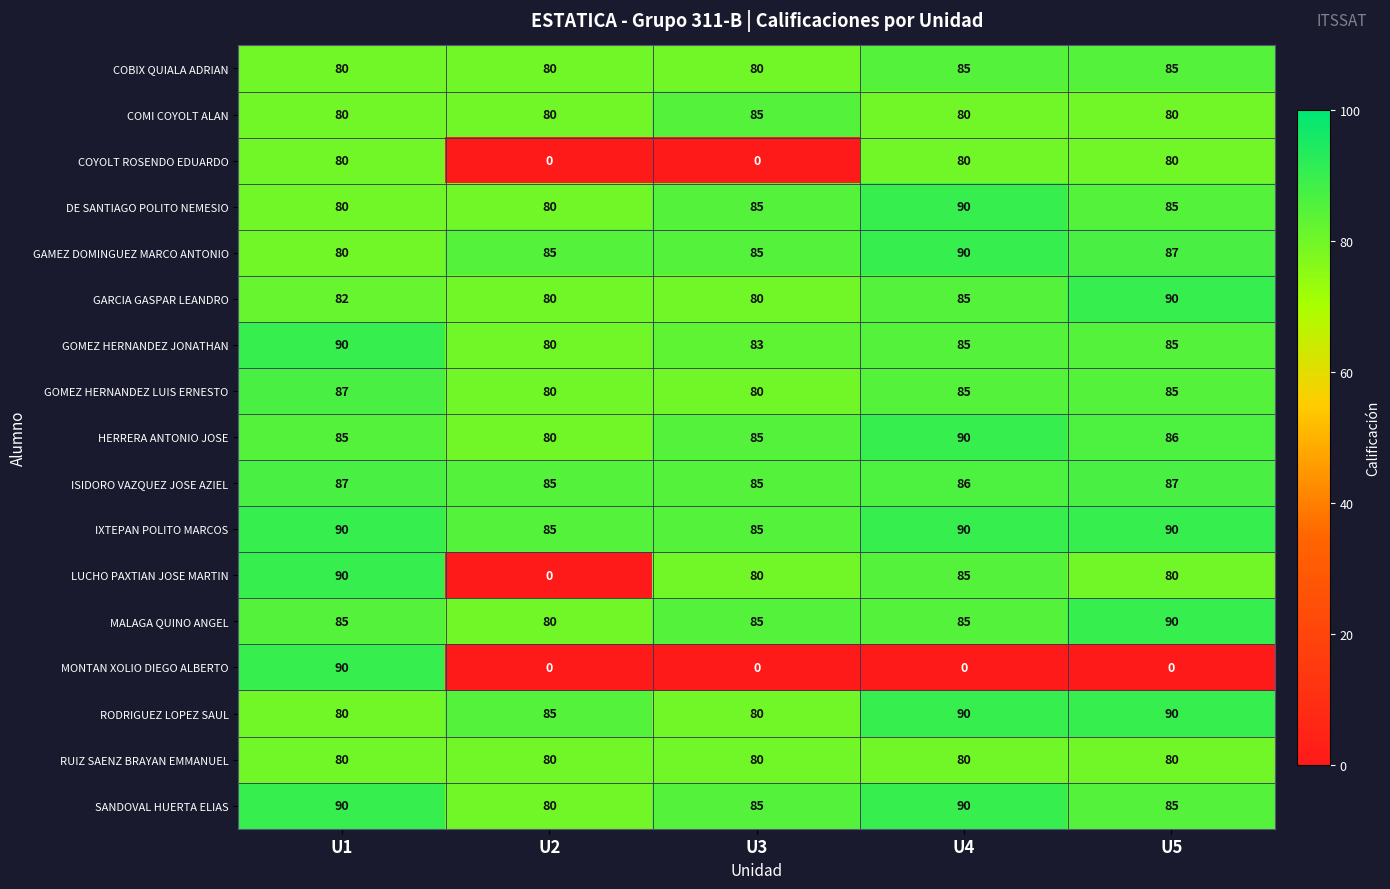

What is the difference between the HERRERA ANTONIO JOSE values at U3 and U2?

5